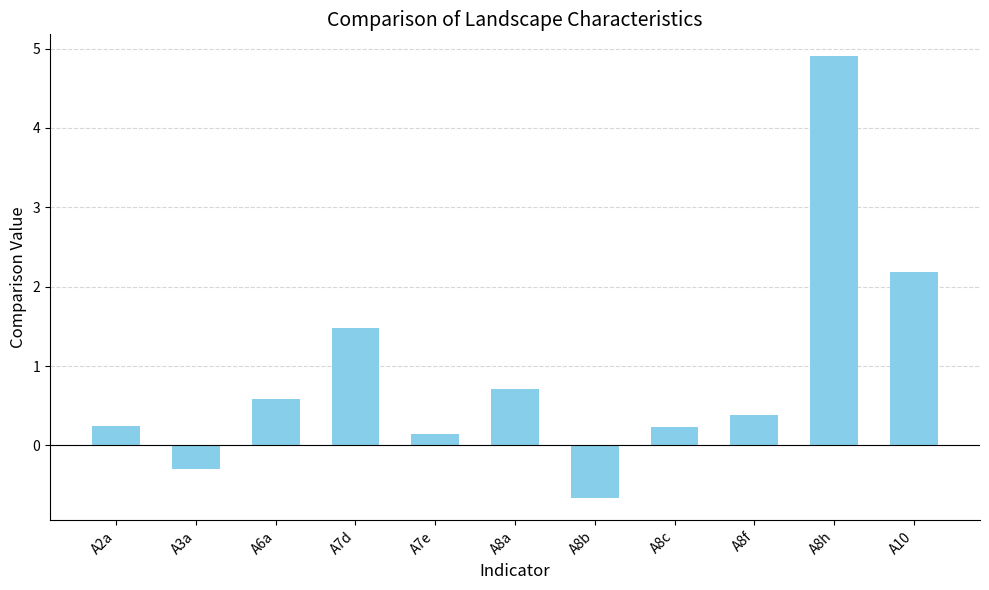

What is the difference between the values at A8f and A8a?

0.3